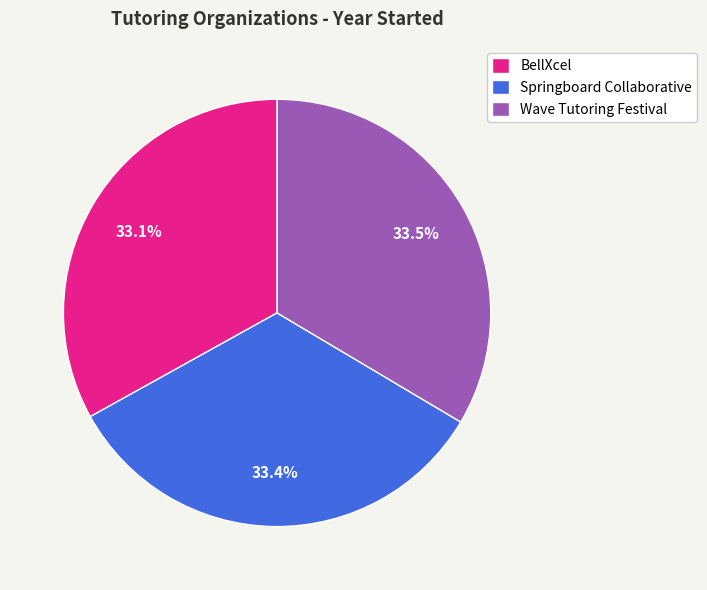

How many segments does this pie chart have?

3